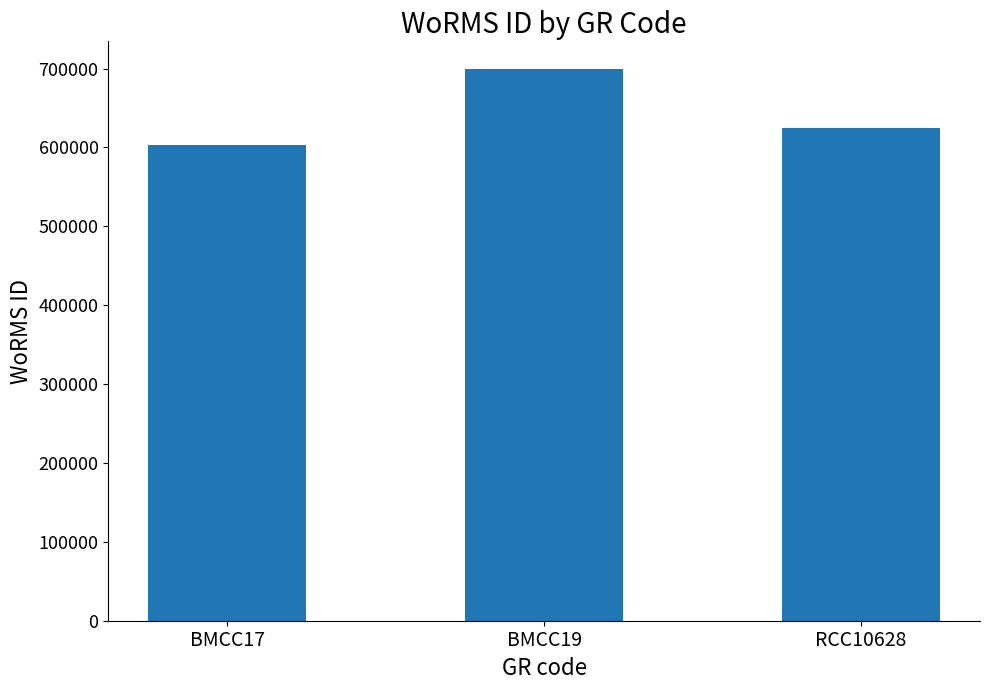

Are the bars grouped side by side (vs. stacked)?

No